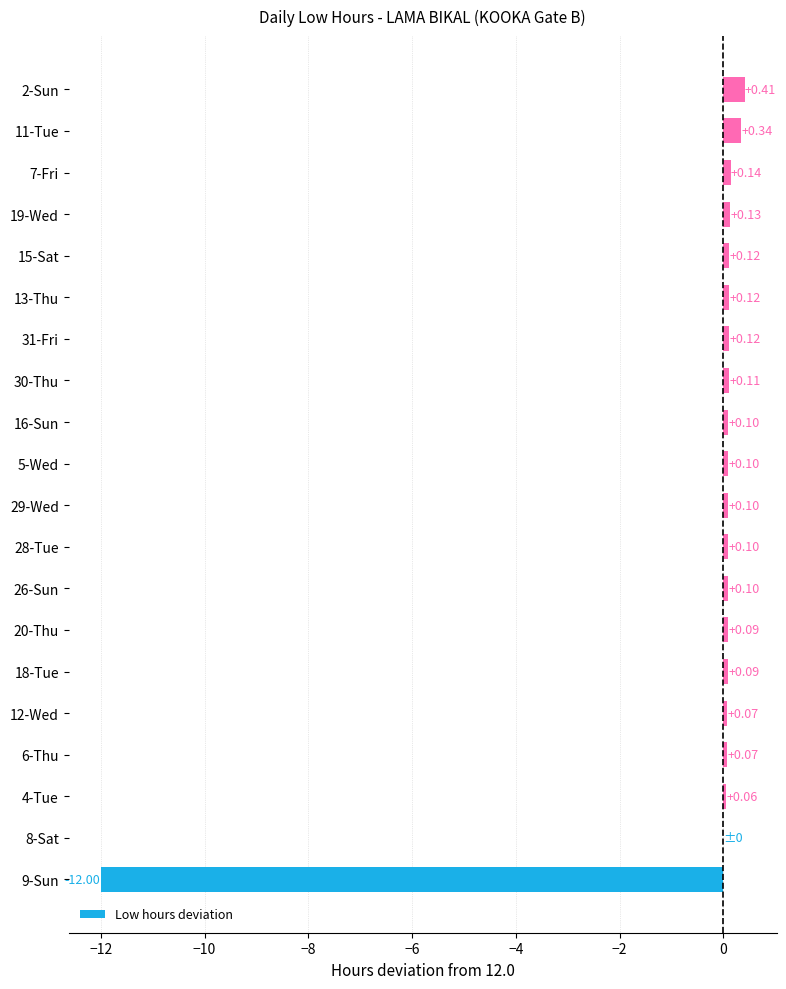

Which has a higher value, 16-Sun or 15-Sat?

15-Sat